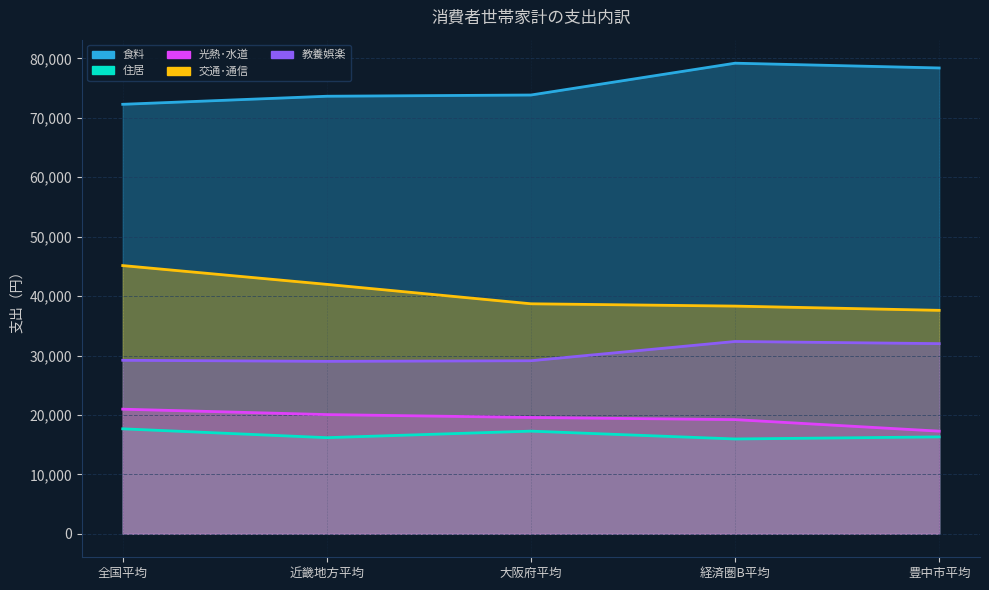

How many values in the 教養娯楽 series exceed 29196?

2